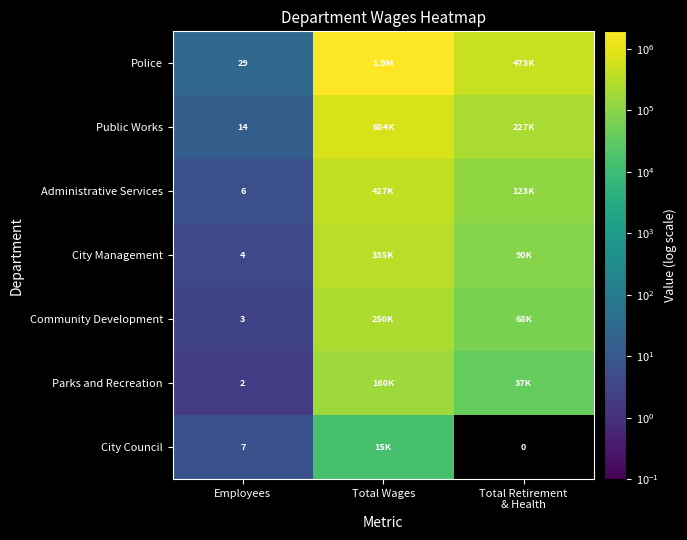

The Police series shows 29 at Employees. True or false?

True